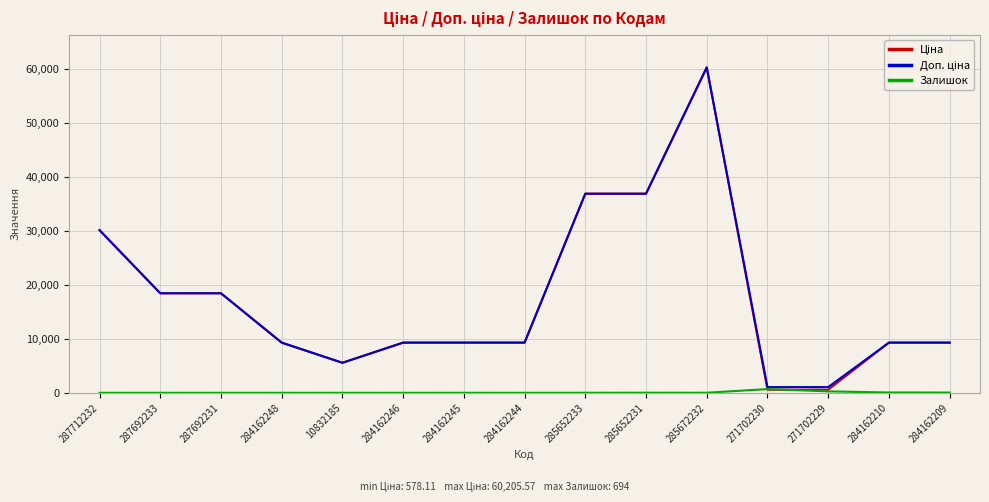

What is the maximum value shown in the chart?

60205.6